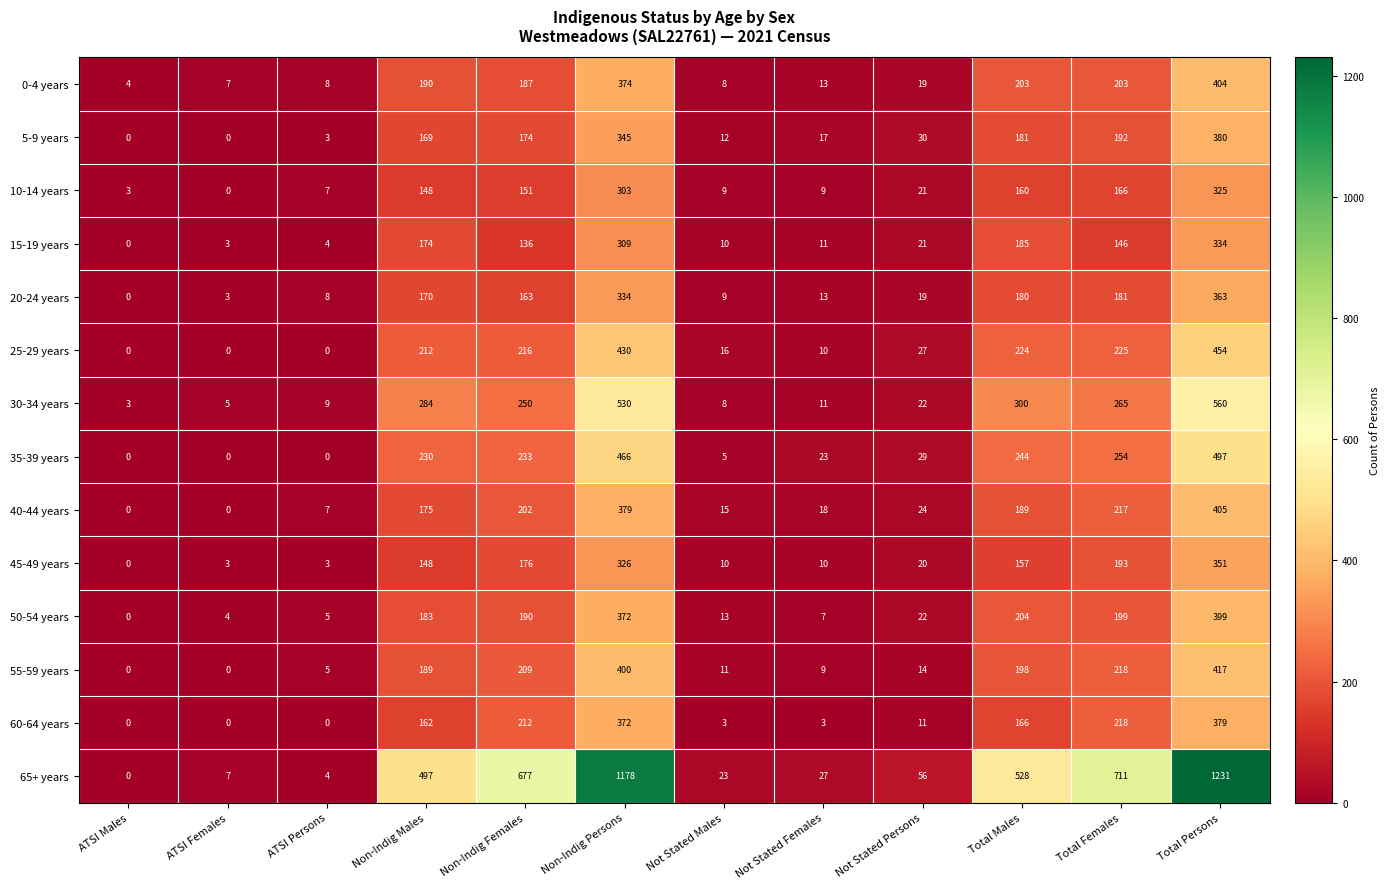

What is the difference between the 0-4 years values at Not Stated Persons and Total Persons?

385